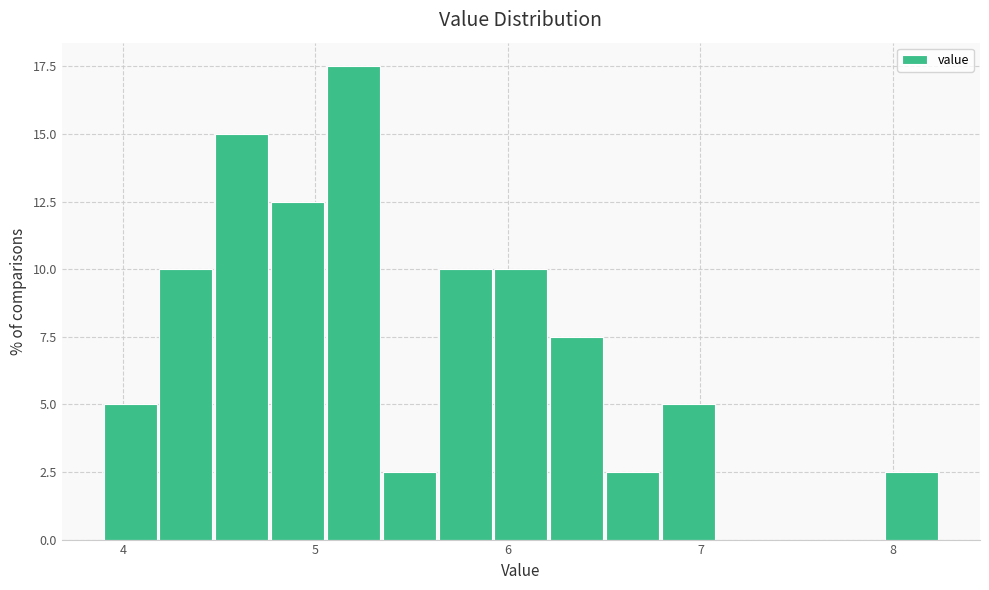

Around what value on the x-axis is the tallest bar? Give the approximate position of its centre, as read against the axis.

5.2